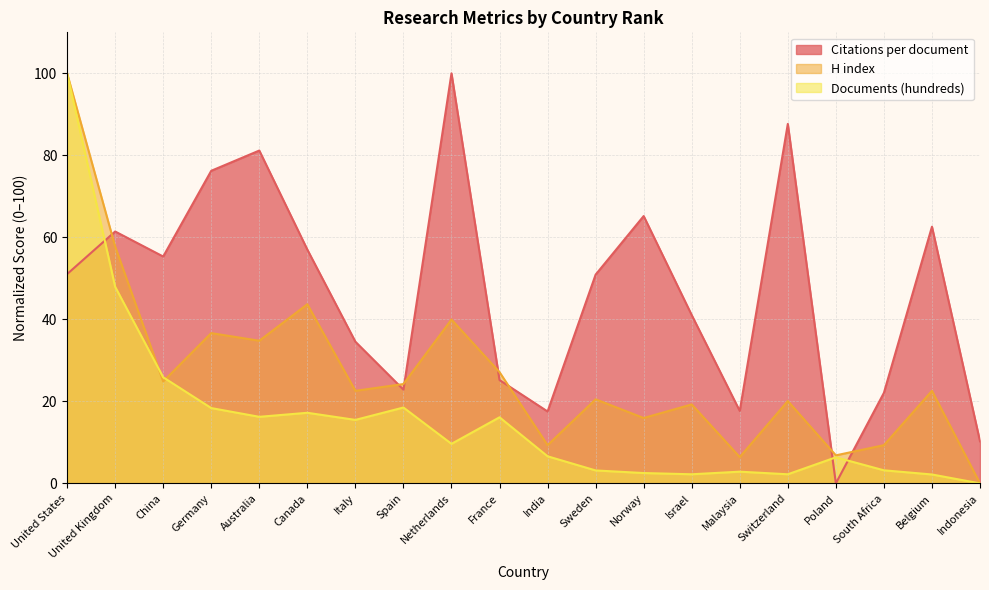

Rank the categories by Citations per document value from highest to lowest.

Netherlands, Switzerland, Australia, Germany, Norway, Belgium, United Kingdom, Canada, China, United States, Sweden, Israel, Italy, France, Spain, South Africa, Malaysia, India, Indonesia, Poland